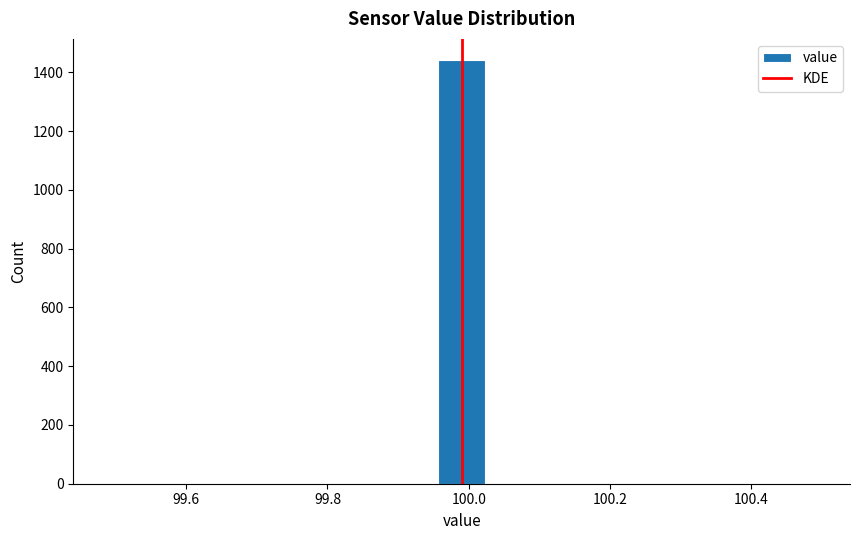

Read against the x-axis, roughly where is the centre of the tallest bar?

100.00